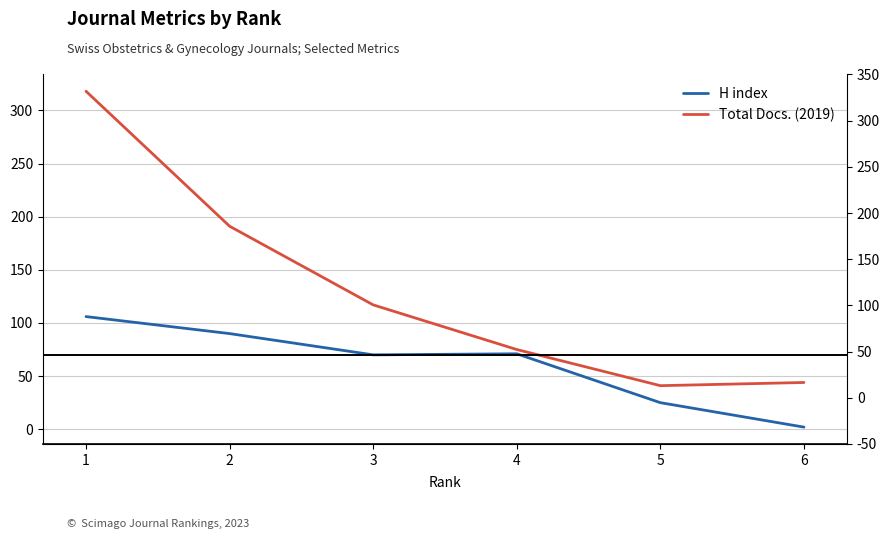

True or false: Total Docs. (2019) and H index intersect in this chart.

False